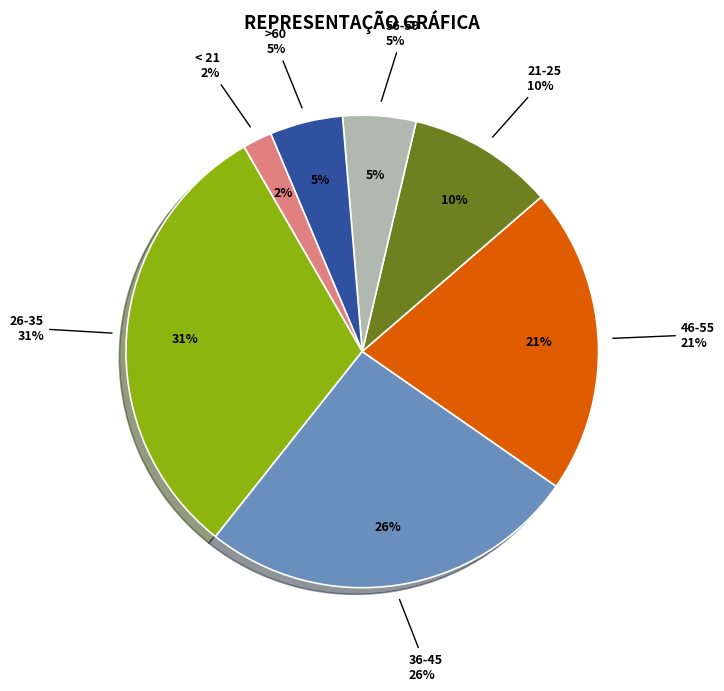

Does Інші видатки represent more than half of the total?

No